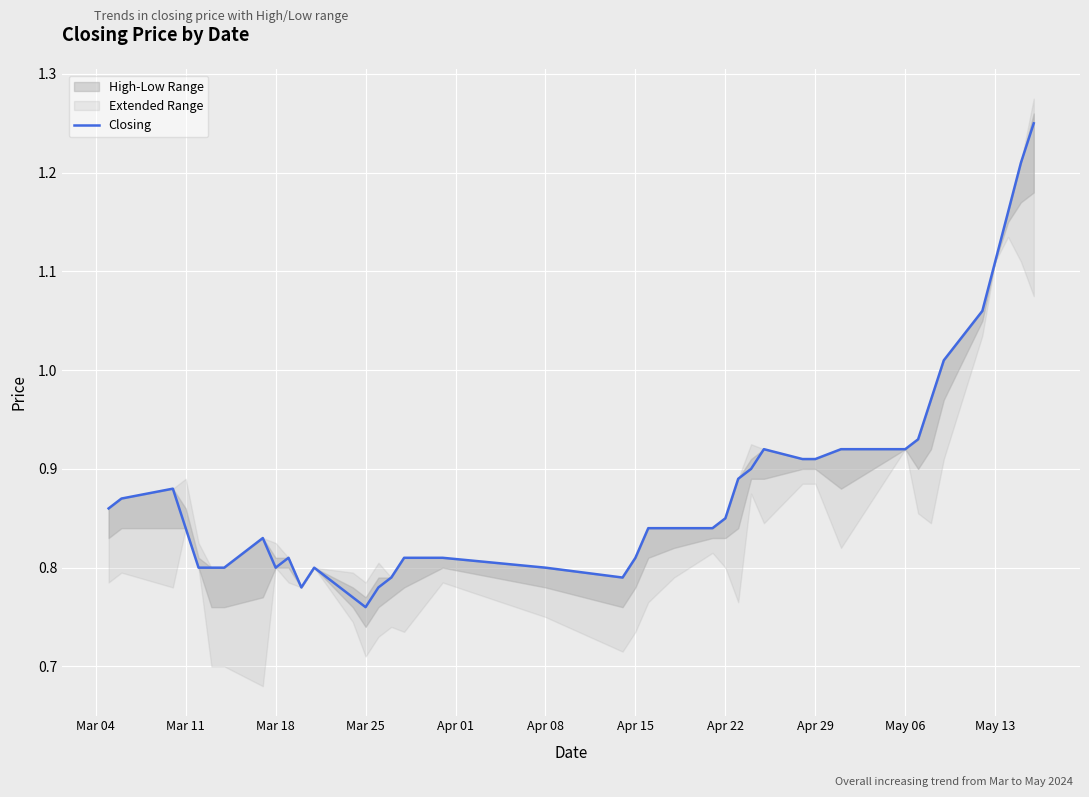

Which has a higher value, Mar 18 or 13?

Mar 18